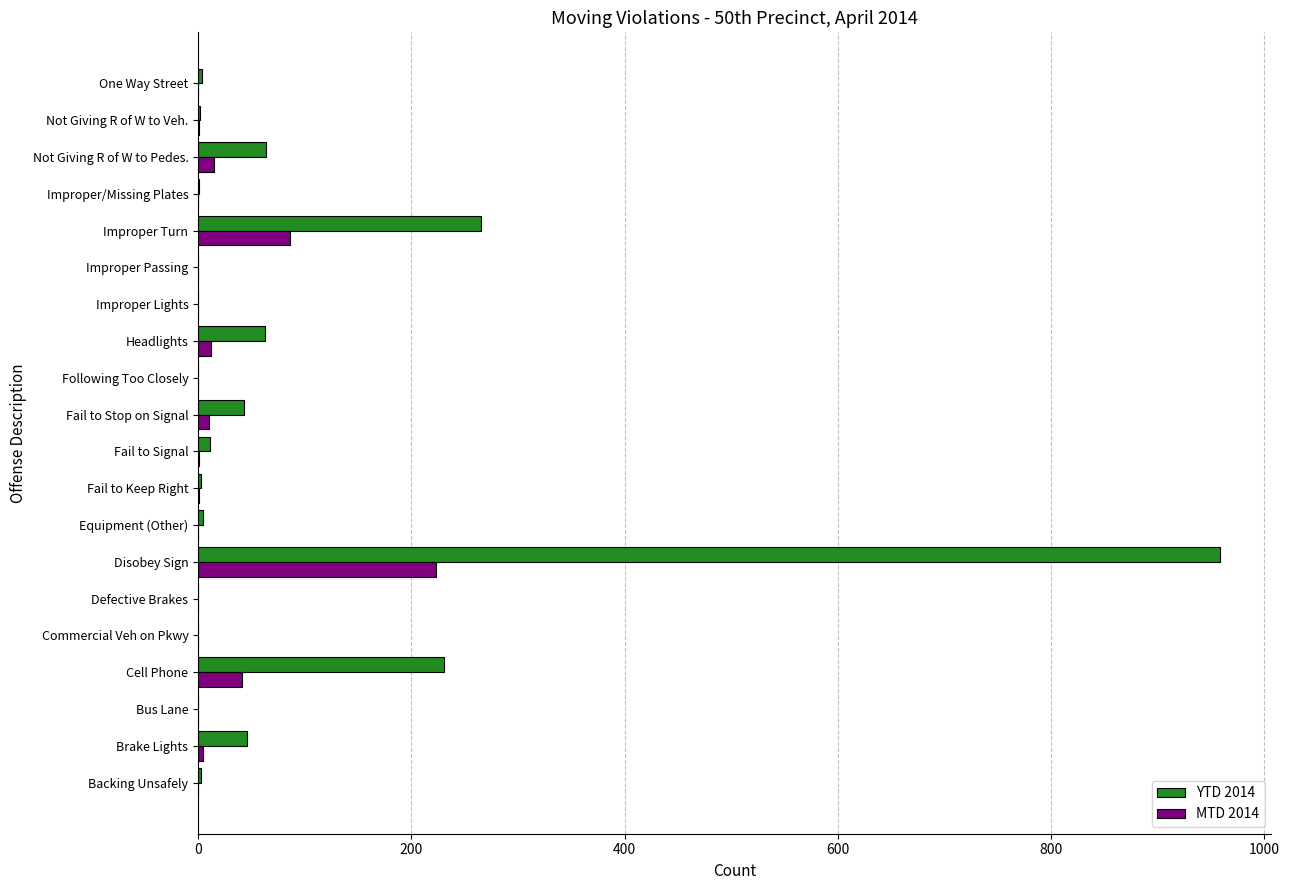

Which category has the highest value in the MTD 2014 series?

Disobey Sign